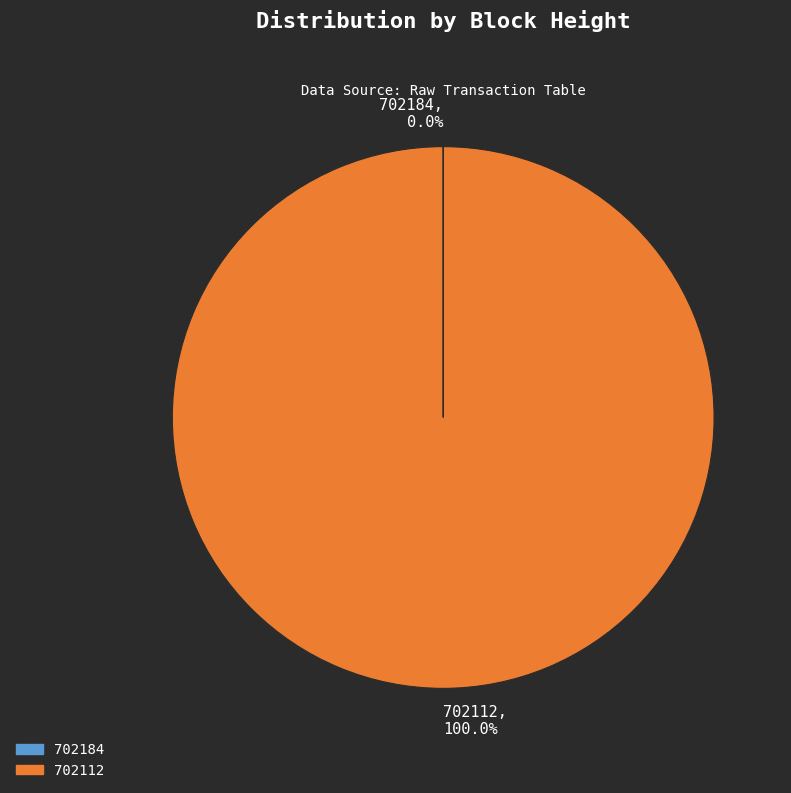

Is there any slice that represents more than half of the pie?

Yes